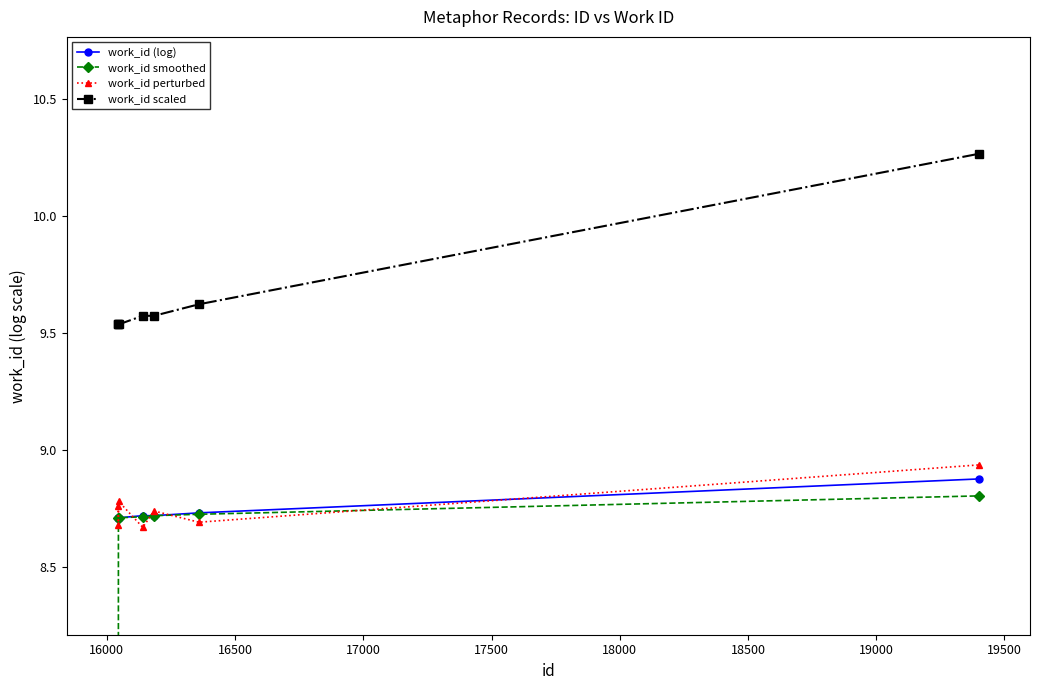

Reading right to left, extract all data points from this chart.

work_id (log): 8.9	8.7	8.7	8.7	8.7	8.7	8.7
work_id smoothed: 8.8	8.7	8.7	8.7	8.7	8.7	4.4
work_id perturbed: 8.9	8.7	8.7	8.7	8.8	8.7	8.8
work_id scaled: 10.3	9.6	9.6	9.6	9.5	9.5	9.5